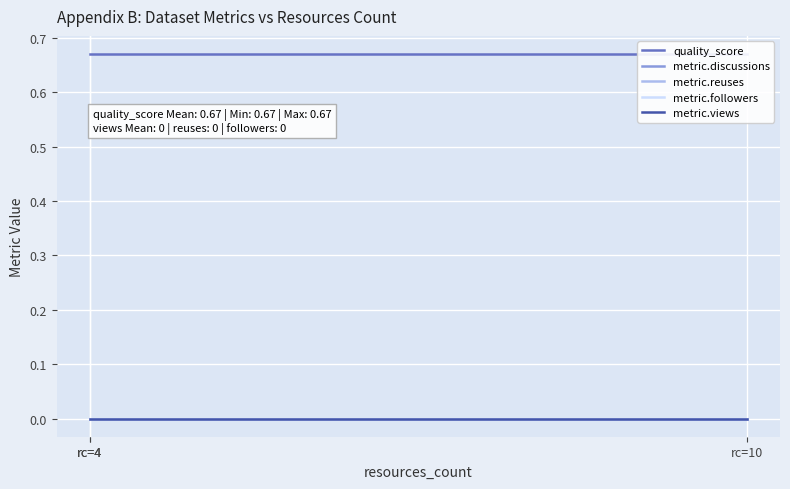

Which series changed the most between rc=4 and rc=10?

quality_score